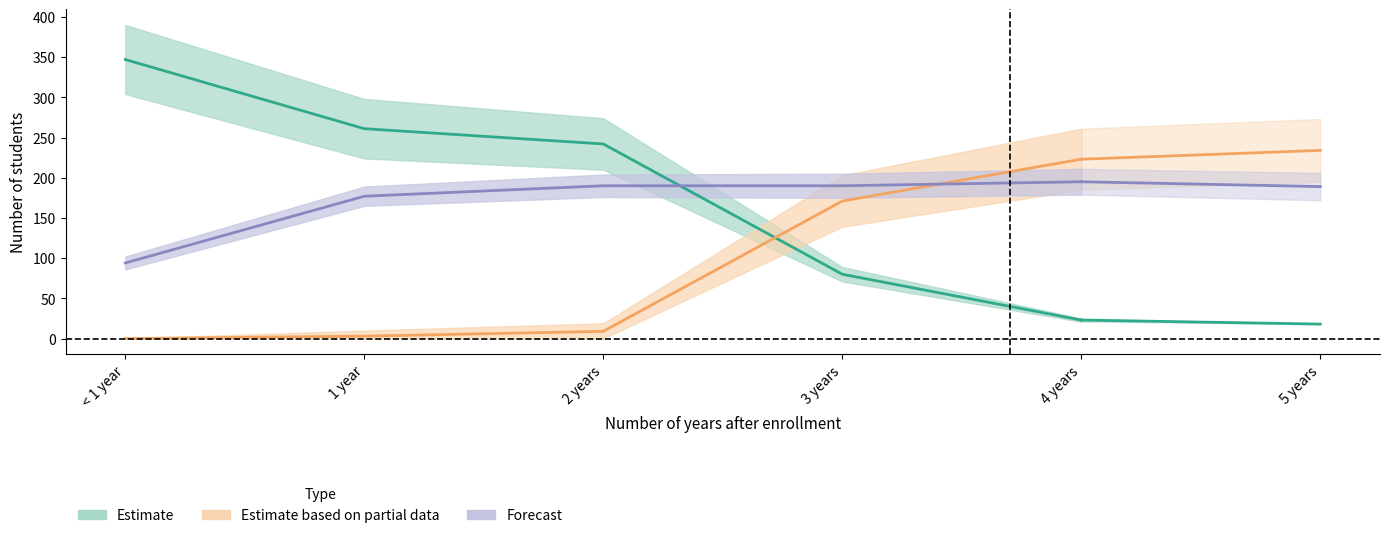

What value does the Still in education series have at 4 years, to the nearest 10?

20